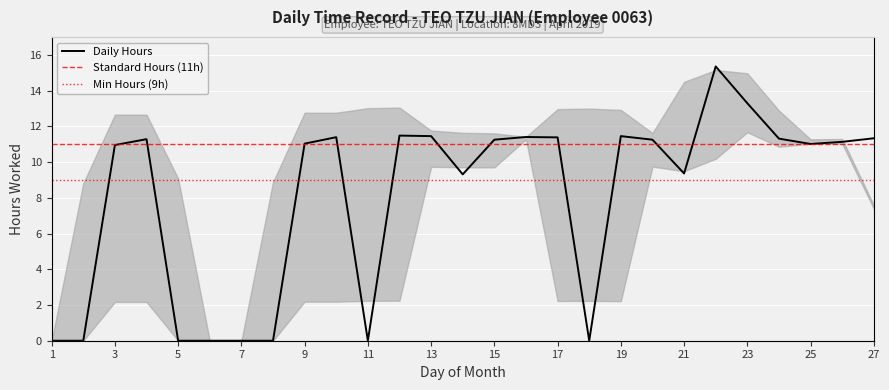

What is the value of the 3rd point from the left?

10.9